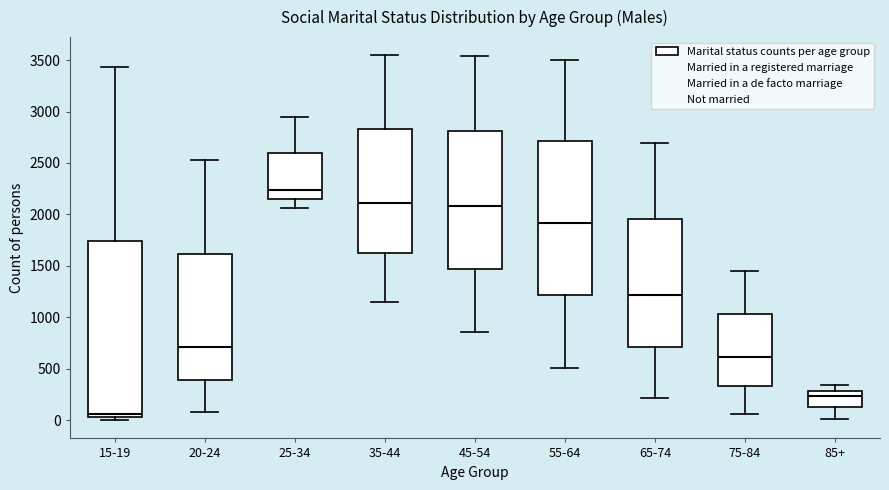

Which box is the tallest, from its lower edge to its upper edge?

15-19